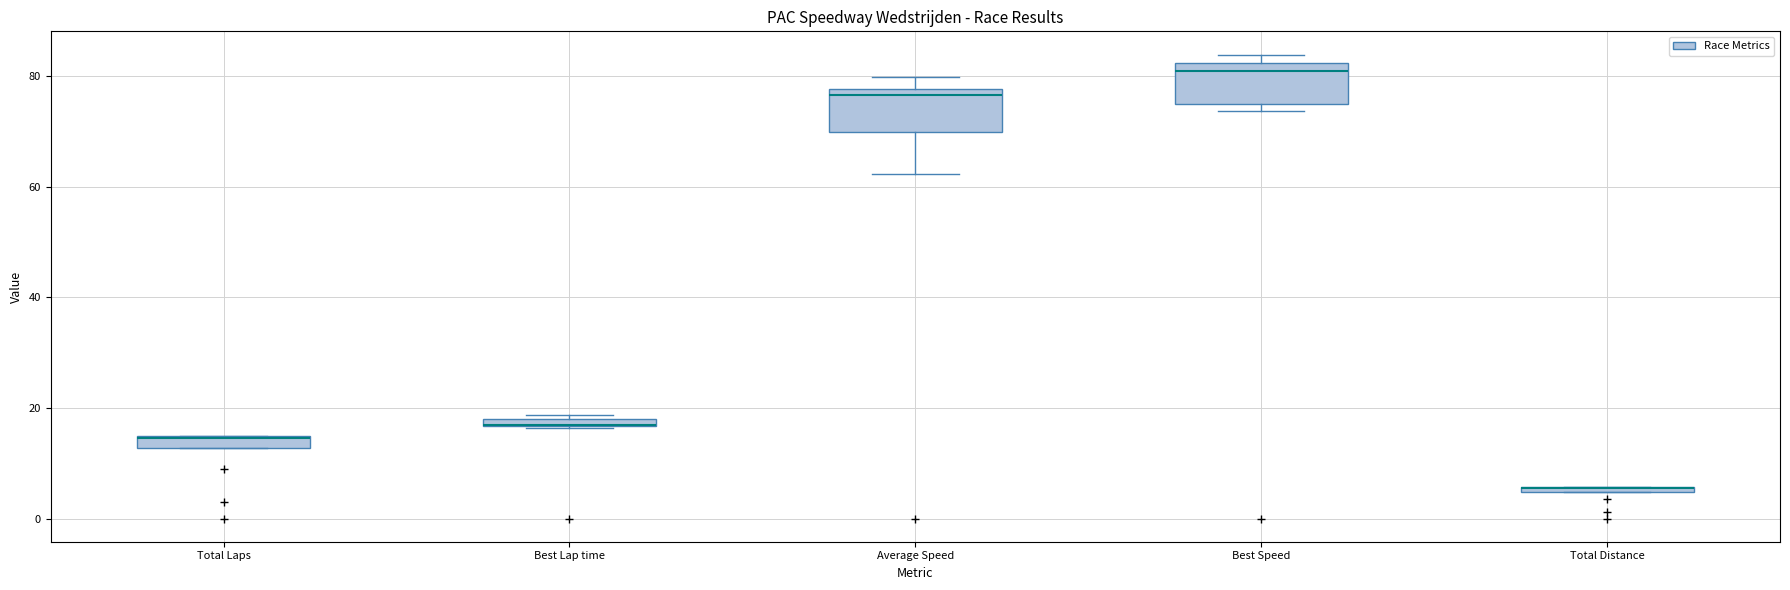

Where is the lower edge of the box for Total Distance on the y-axis? The values are not printed on the chart, so give them approximately, as read against the axis.

4